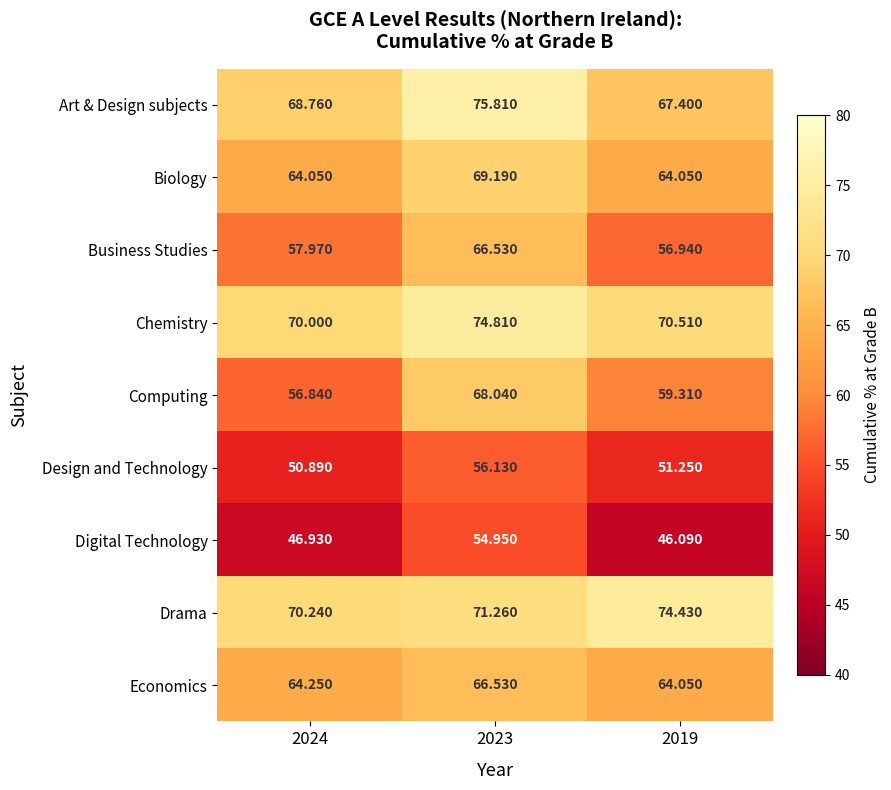

Which series has the largest total across all categories?

Drama